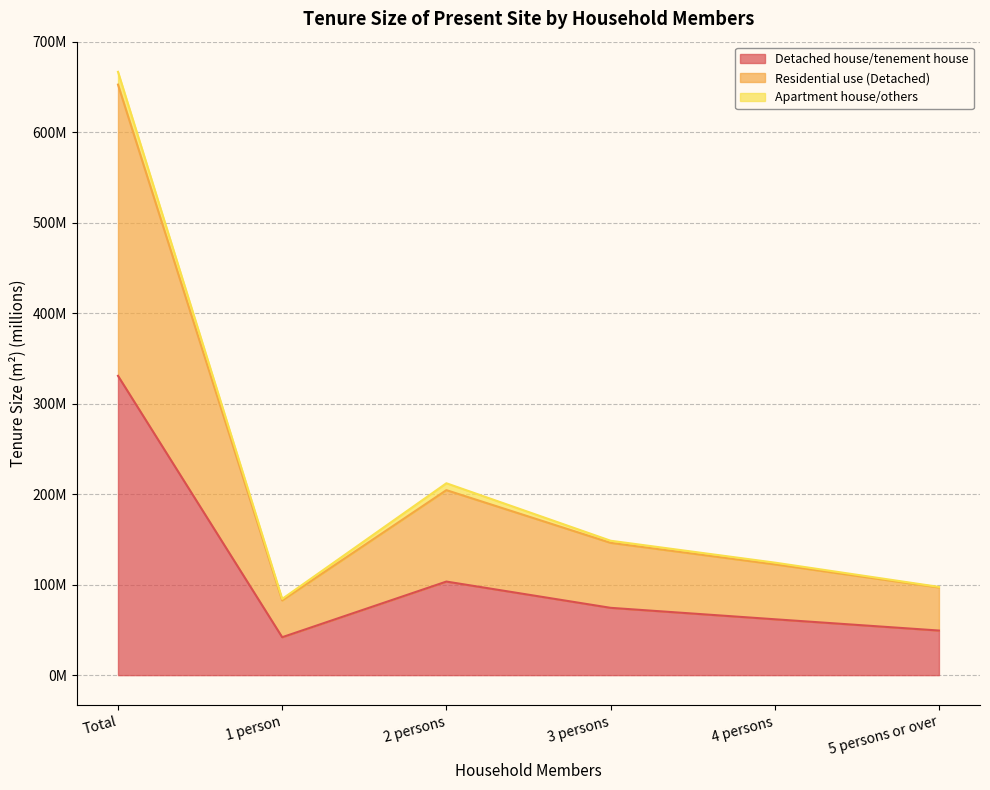

Where is the first local maximum for Residential use (Detached)?

2 persons